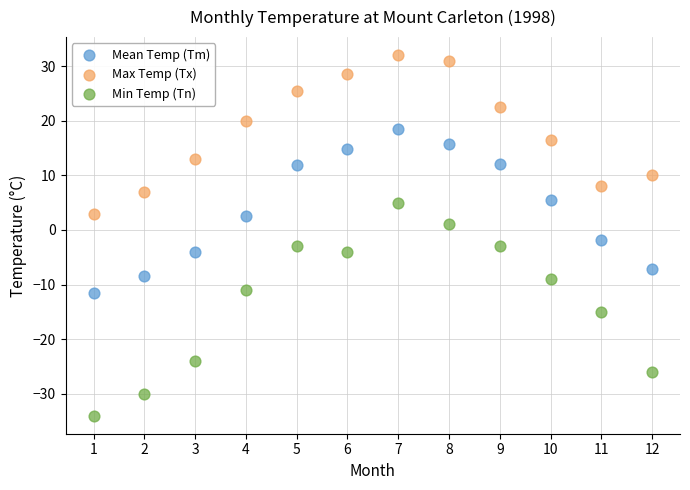

What is the X range (max minus min) for the scatter plot?

11.0